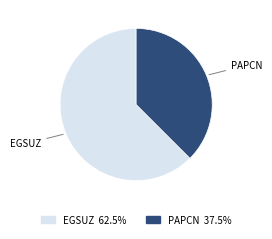

Between PAPCN and EGSUZ, which is larger?

EGSUZ